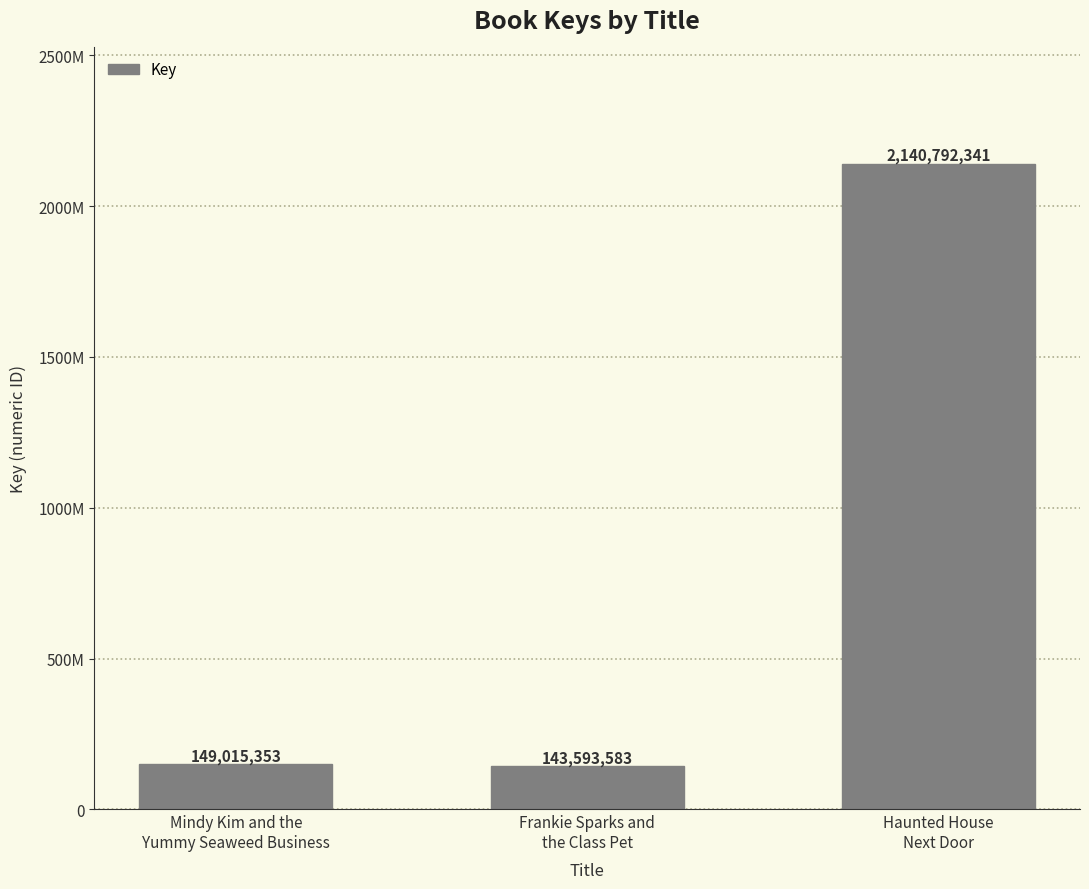

What is the greatest value displayed?

2140792341